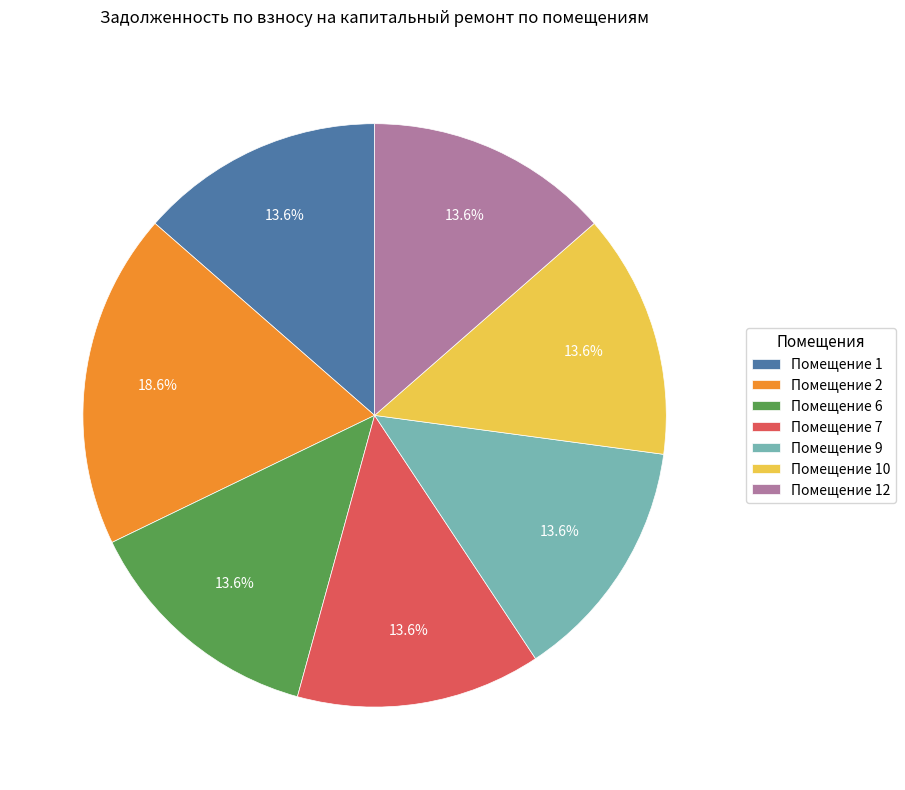

Approximately how many times larger is the value at Помещение 12 compared to Помещение 2?

0.7